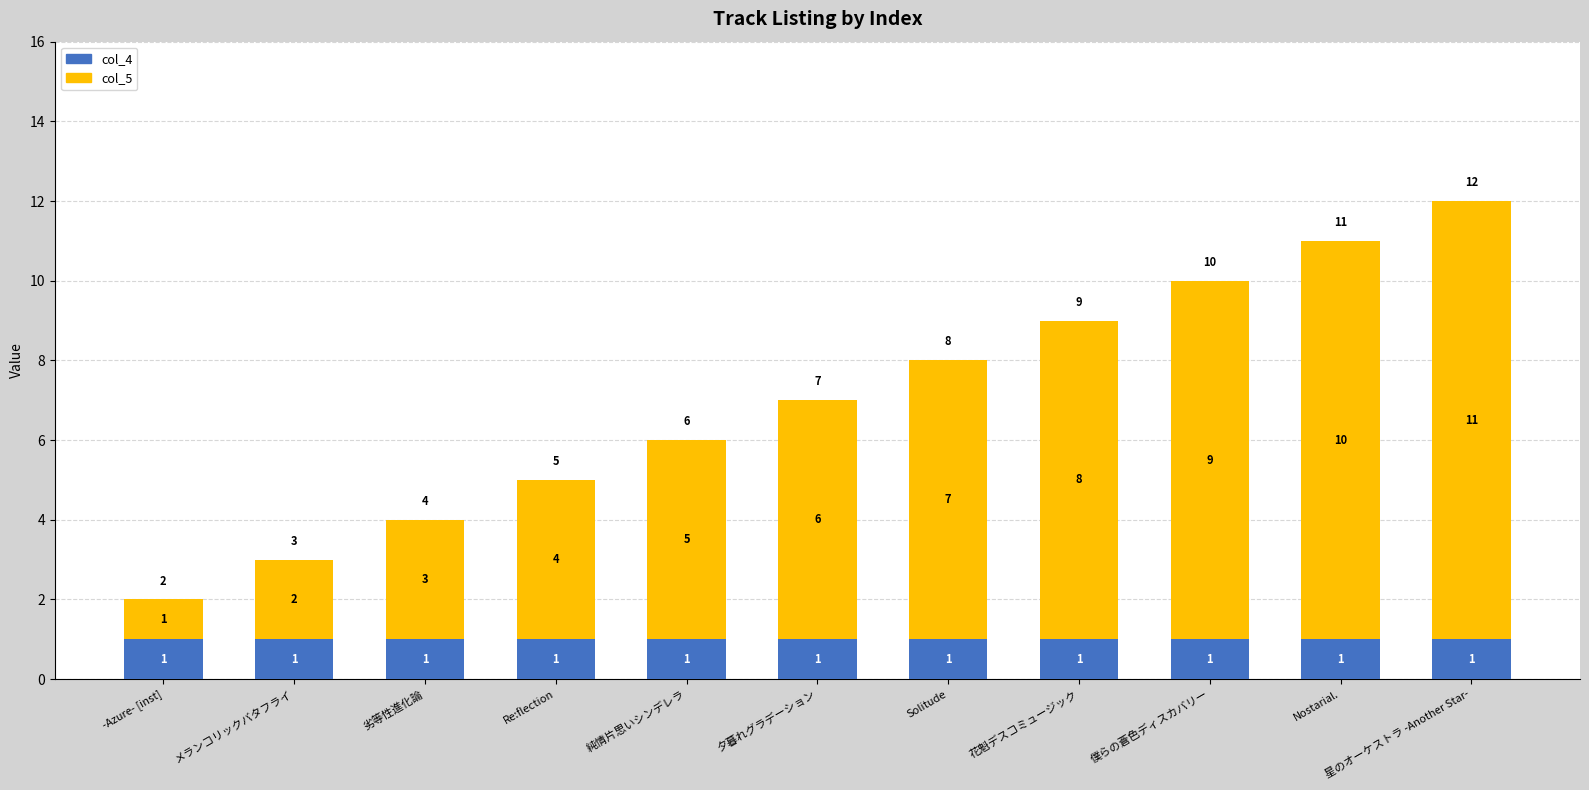

Count the number of categories in the chart.

11